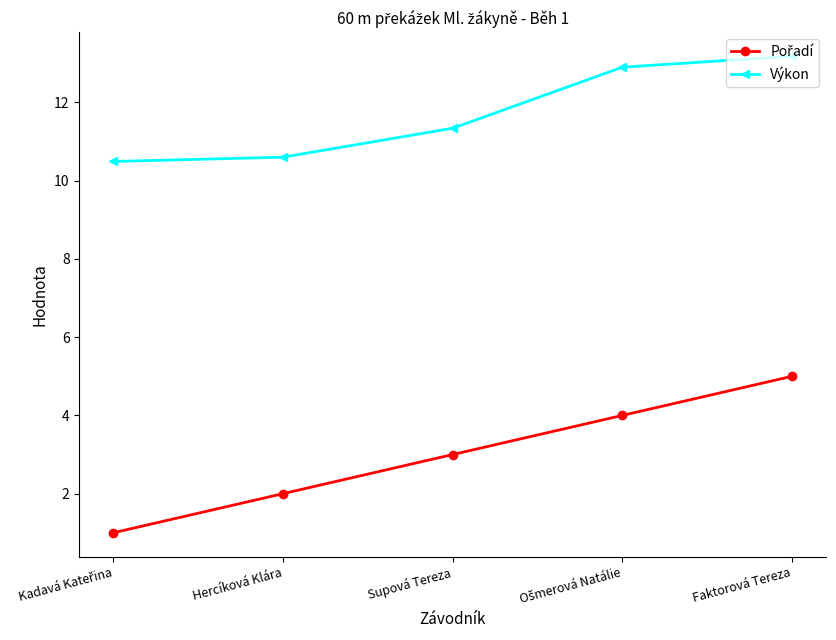

What is the greatest value displayed?

13.2